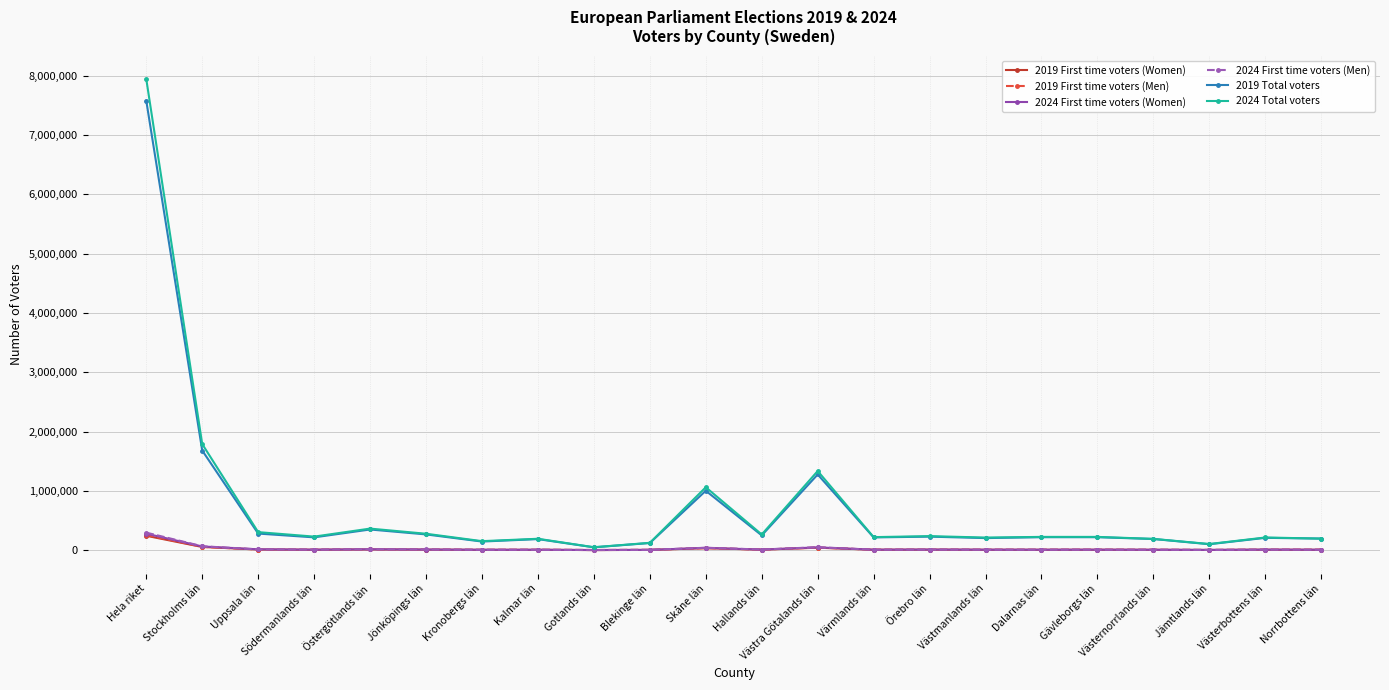

True or false: 2019 Total voters has more than 2 interior local peaks.

True